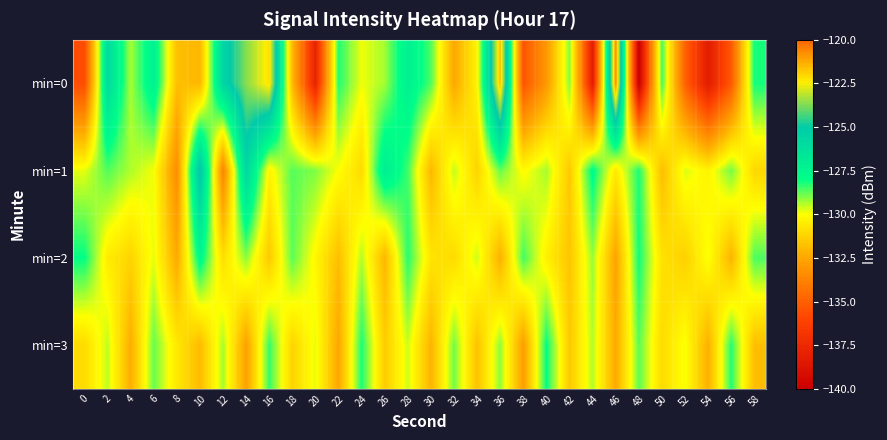

Reading left to right, extract all data points from this chart.

min=0: 0=-135.7	2=-125.9	4=-129.3	6=-127.2	8=-131.8	10=-132.0	12=-125.6	14=-123.7	16=-122.2	18=-131.9	20=-137.8	22=-128.2	24=-129.9	26=-129.3	28=-127.2	30=-128.6	32=-132.5	34=-130.3	36=-121.6	38=-135.4	40=-133.0	42=-129.1	44=-138.2	46=-120.7	48=-140.1	50=-128.5	52=-134.9	54=-138.3	56=-135.2	58=-128.1
min=1: 0=-129.8	2=-128.6	4=-129.4	6=-129.9	8=-133.4	10=-124.7	12=-133.7	14=-125.7	16=-130.3	18=-128.7	20=-129.0	22=-130.0	24=-131.0	26=-127.0	28=-128.5	30=-132.0	32=-129.5	34=-131.2	36=-128.8	38=-130.1	40=-129.3	42=-131.5	44=-127.8	46=-130.6	48=-128.2	50=-131.8	52=-129.7	54=-130.3	56=-128.9	58=-131.1
min=2: 0=-128.0	2=-130.5	4=-131.2	6=-129.8	8=-132.4	10=-127.6	12=-130.9	14=-129.1	16=-131.5	18=-128.7	20=-130.2	22=-131.8	24=-129.4	26=-132.0	28=-128.3	30=-130.7	32=-131.0	34=-129.6	36=-132.2	38=-128.5	40=-130.4	42=-131.6	44=-129.2	46=-132.6	48=-128.1	50=-130.8	52=-131.3	54=-129.9	56=-132.1	58=-128.6
min=3: 0=-131.0	2=-129.5	4=-132.3	6=-128.8	8=-130.6	10=-131.9	12=-129.3	14=-132.7	16=-128.4	18=-131.2	20=-129.8	22=-132.5	24=-128.2	26=-131.4	28=-129.6	30=-132.1	32=-128.9	34=-131.7	36=-129.1	38=-132.8	40=-128.0	42=-131.5	44=-129.4	46=-132.4	48=-128.7	50=-131.0	52=-129.9	54=-132.2	56=-128.3	58=-131.8